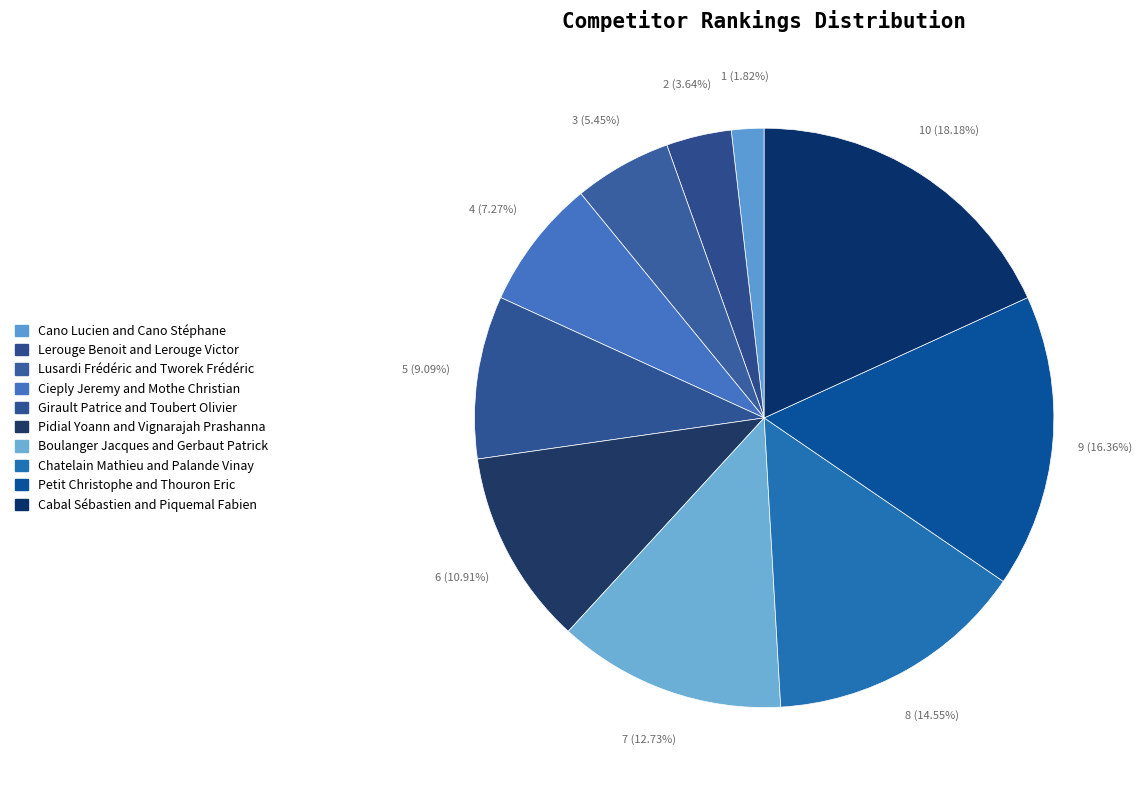

Which has a higher value, Pidial Yoann and Vignarajah Prashanna or Boulanger Jacques and Gerbaut Patrick?

Boulanger Jacques and Gerbaut Patrick